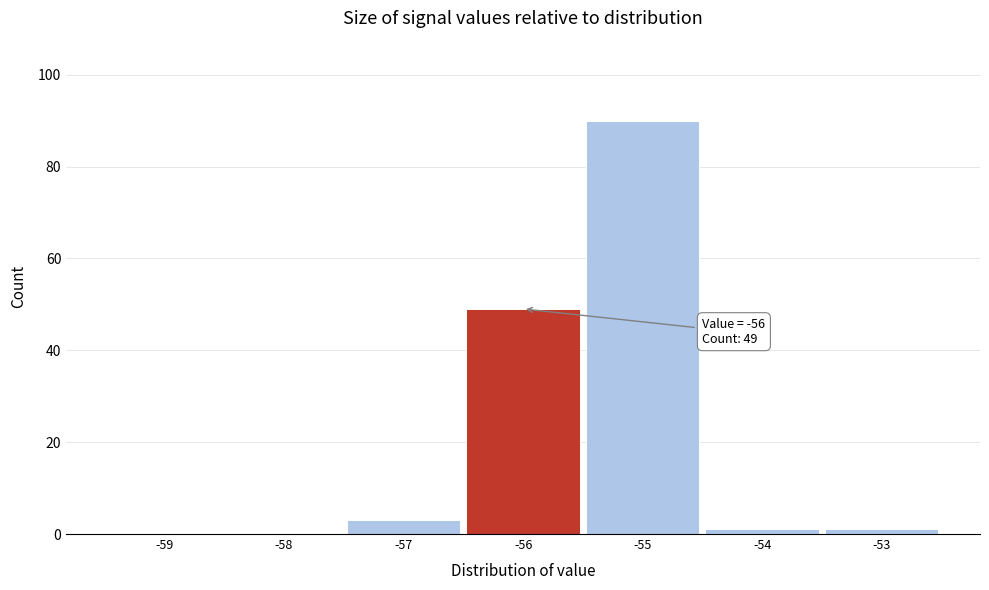

Reading left to right, transcribe all the data shown in this chart.

-59=0	-58=0	-57=3	-56=49	-55=90	-54=1	-53=1